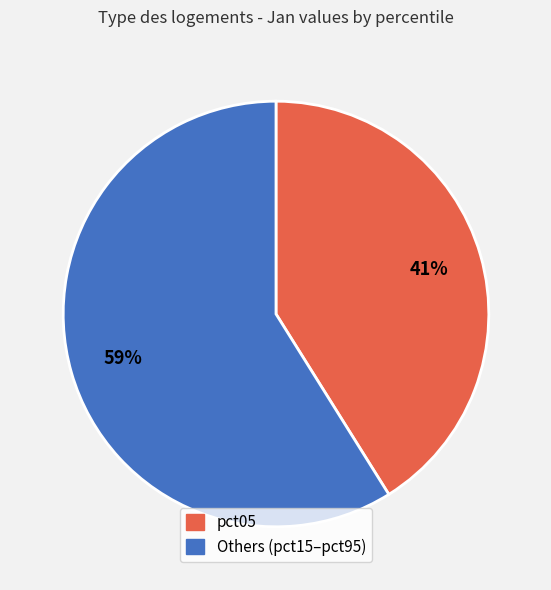

How many segments does this pie chart have?

2